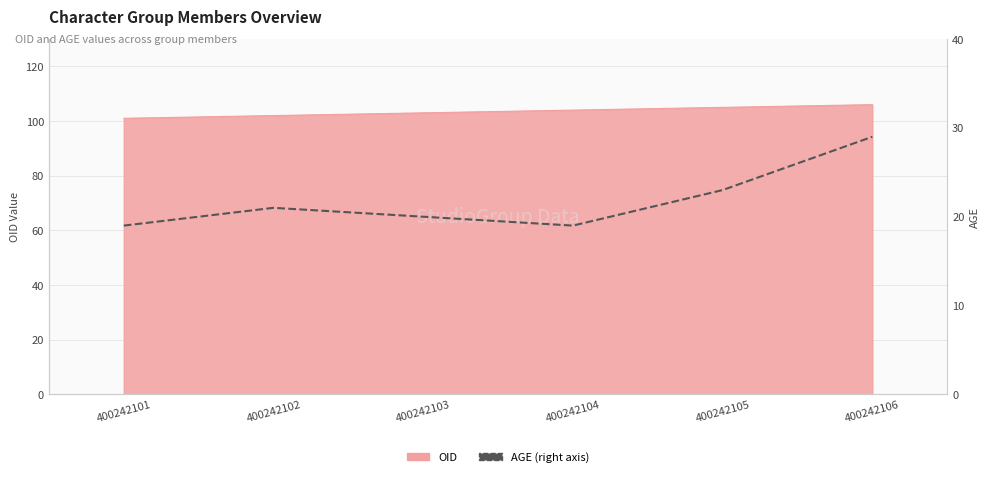

The chart shows a value of 19 at 400242104. True or false?

True